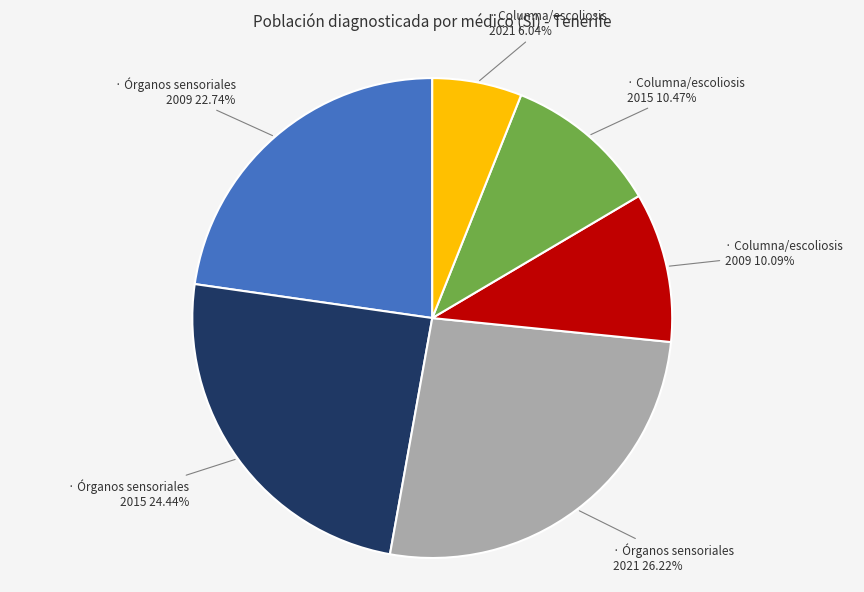

Is there any slice that represents more than half of the pie?

No